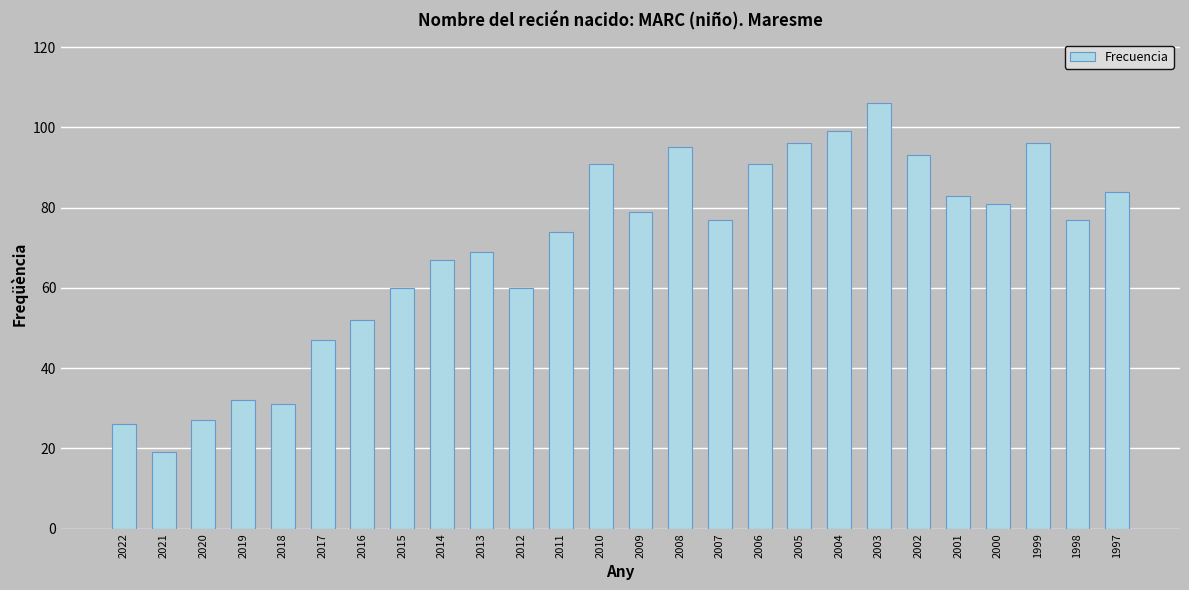

Count the number of categories in the chart.

26